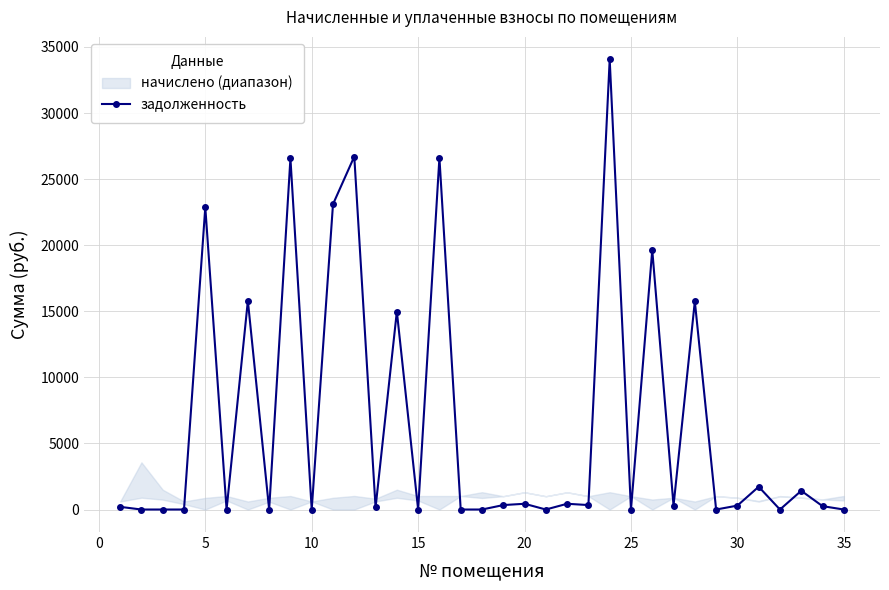

How many data points in задолженность are above 296?

18